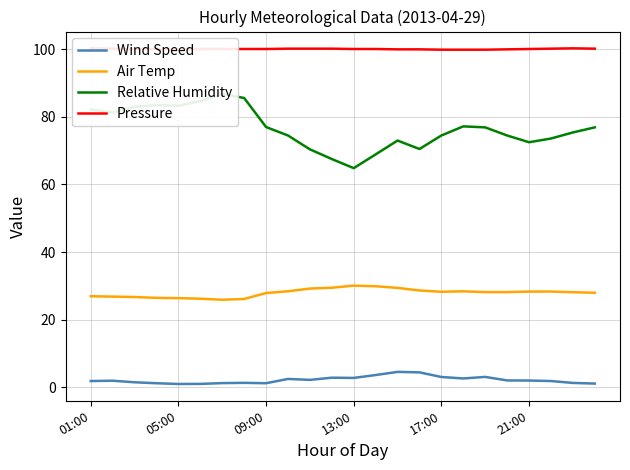

What is the sum of all Wind Speed values?

51.1